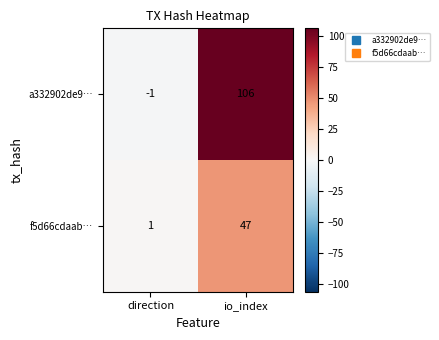

At io_index, list the series in order from largest to smallest.

a332902de9…, f5d66cdaab…